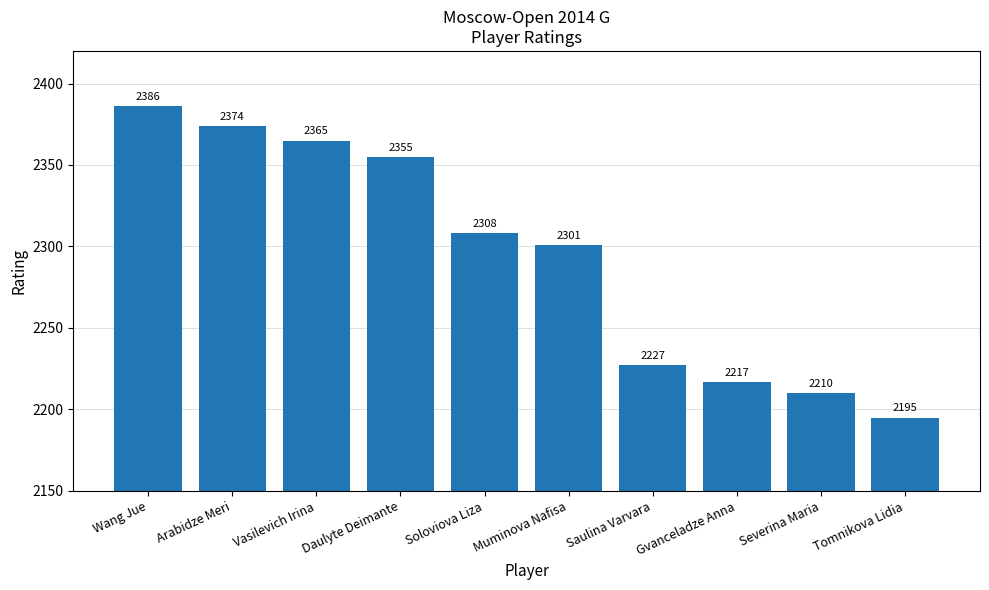

Are the bars horizontal?

No